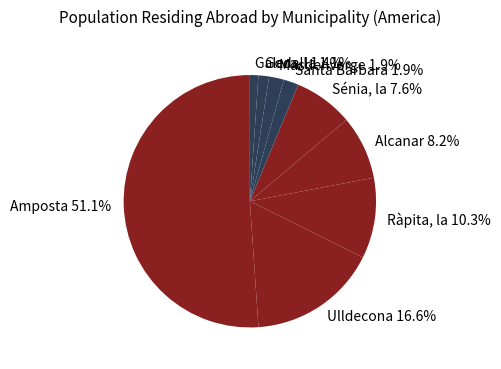

What is the largest slice in the pie chart?

Amposta